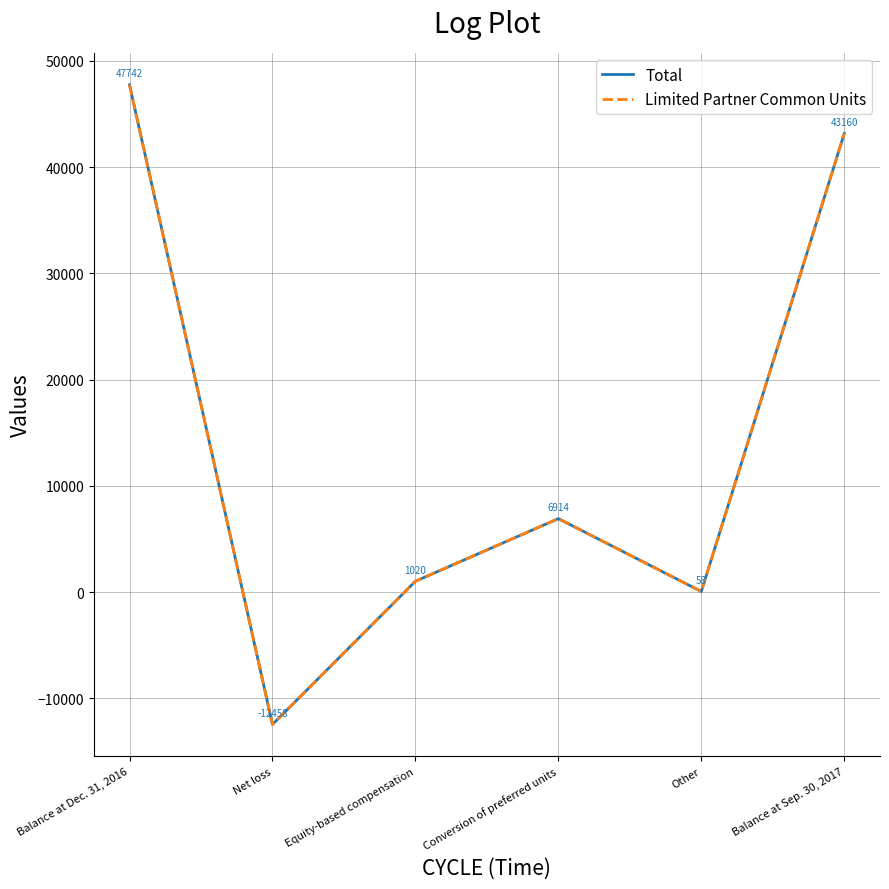

At which category does Total reach its first local valley?

Net loss